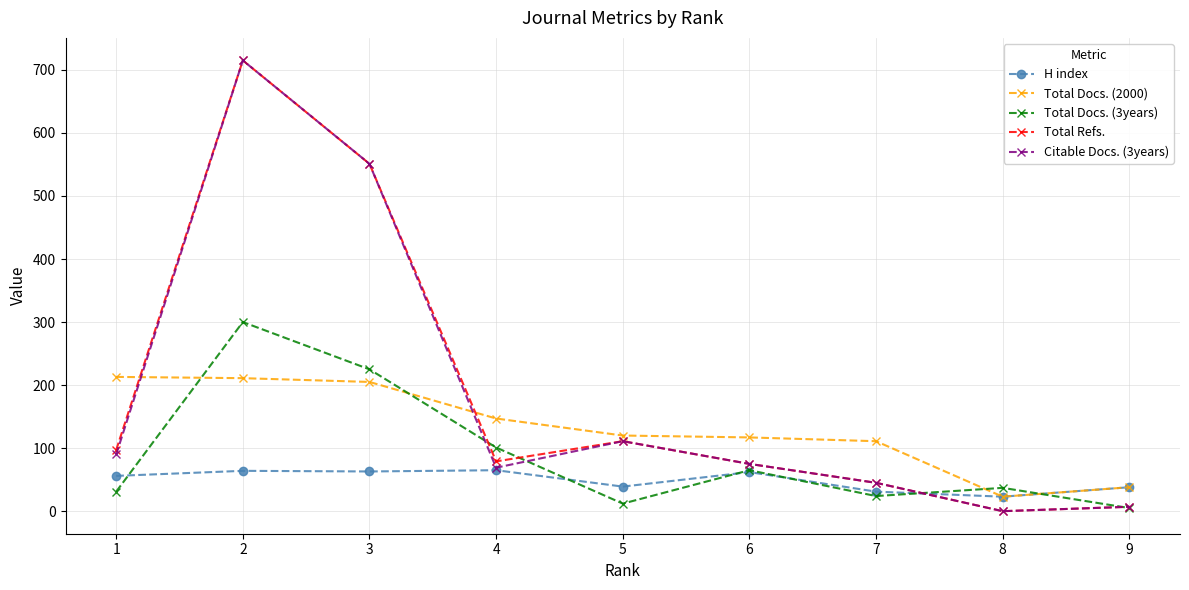

What is the total value across all series at 8?

83